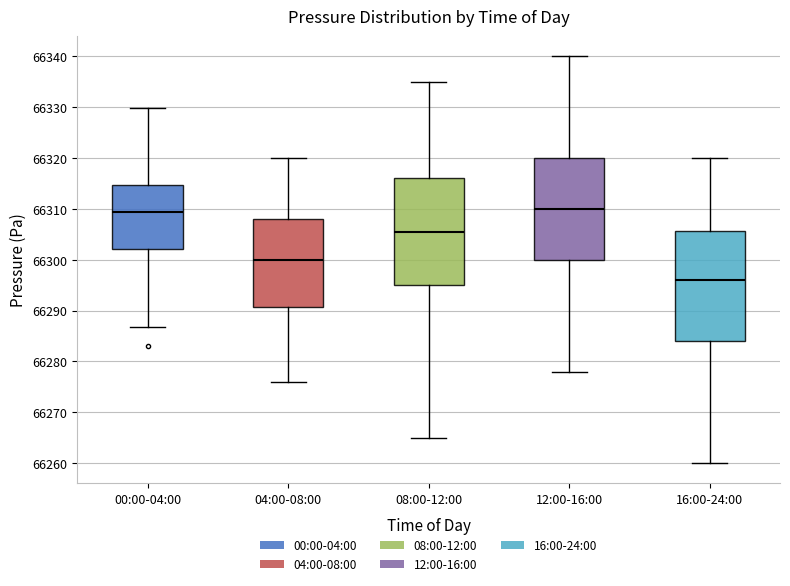

Where does the upper whisker of the box for 04:00-08:00 end on the y-axis? The values are not printed on the chart, so give them approximately, as read against the axis.

66320